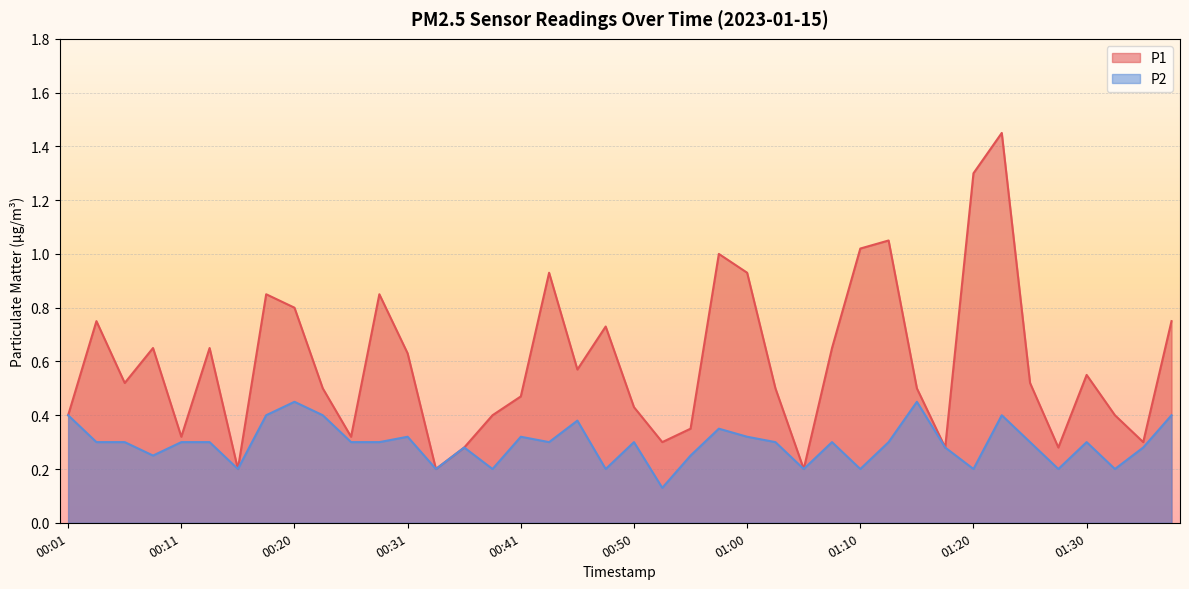

True or false: P2 and P1 intersect in this chart.

False